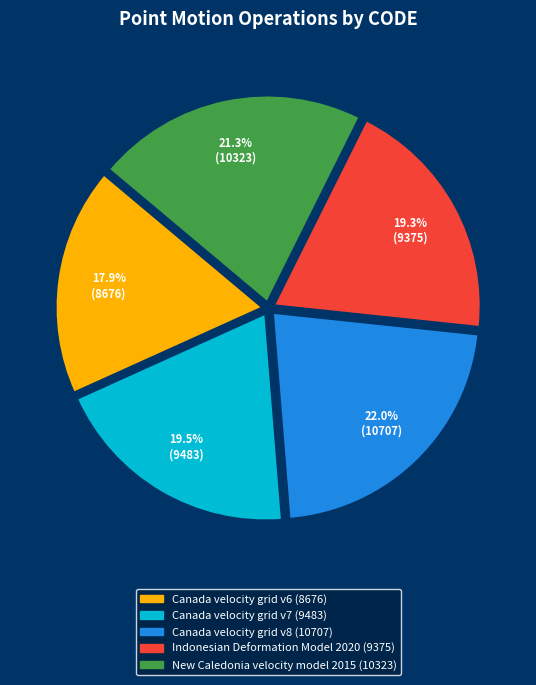

Is it true that Canada velocity grid v6 is 3% of the pie?

False